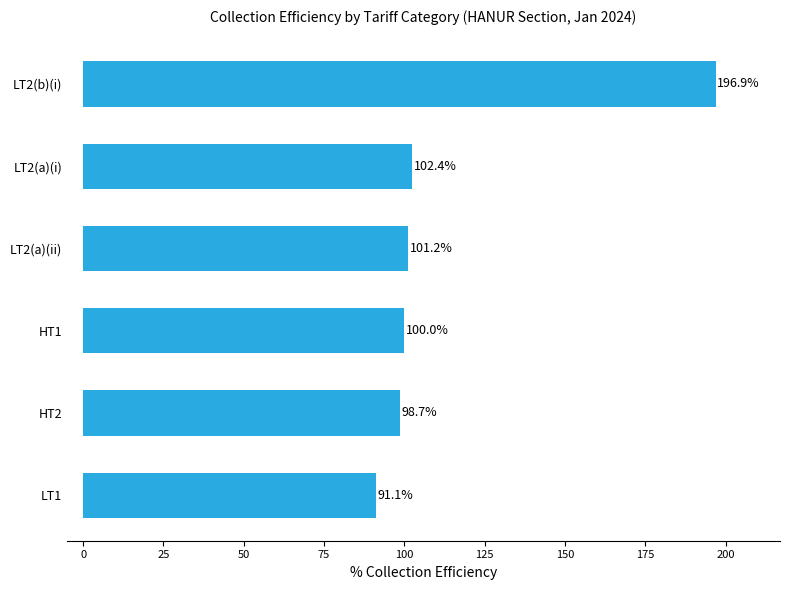

At which category does the chart reach its peak across all series?

LT2(b)(i)